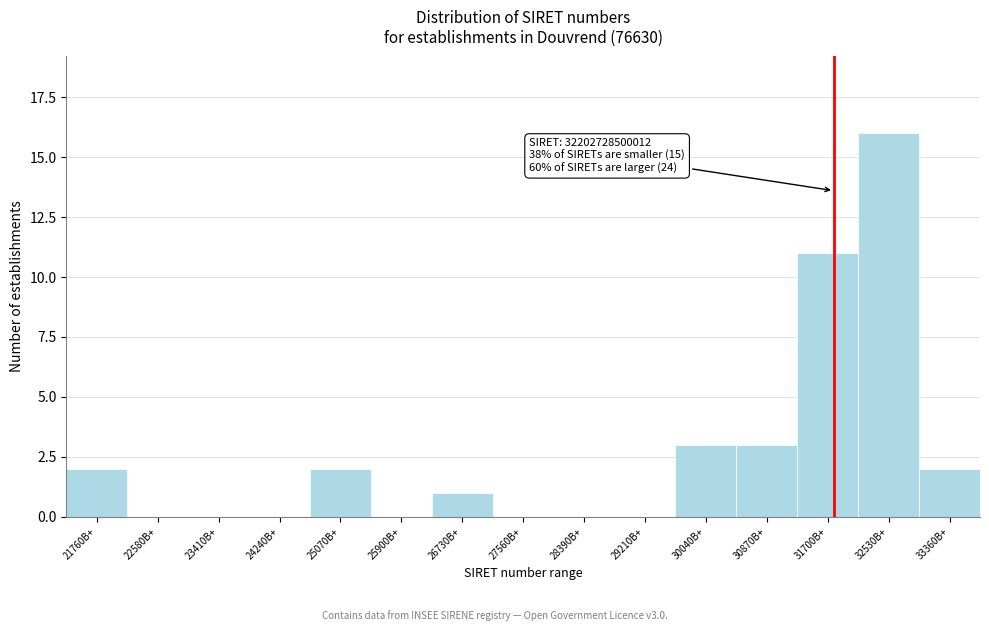

Reading right to left, transcribe all the data shown in this chart.

33360B+=2	32530B+=16	31700B+=11	30870B+=3	30040B+=3	29210B+=0	28390B+=0	27560B+=0	26730B+=1	25900B+=0	25070B+=2	24240B+=0	23410B+=0	22580B+=0	21760B+=2